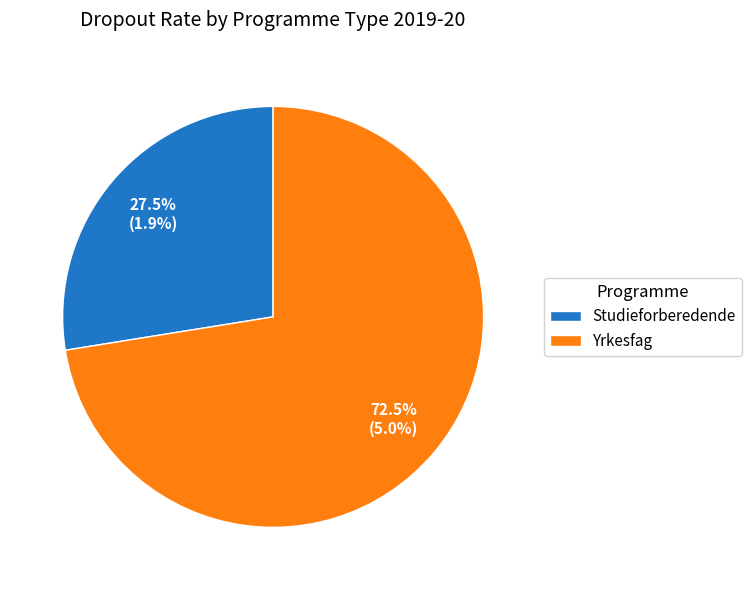

Do Yrkesfag and Studieforberedende together represent more than half of the pie?

Yes